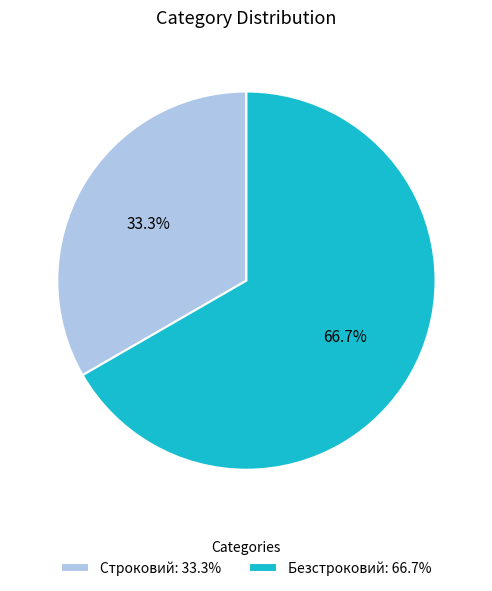

Combined, do Строковий and Безстроковий account for over 50%?

Yes